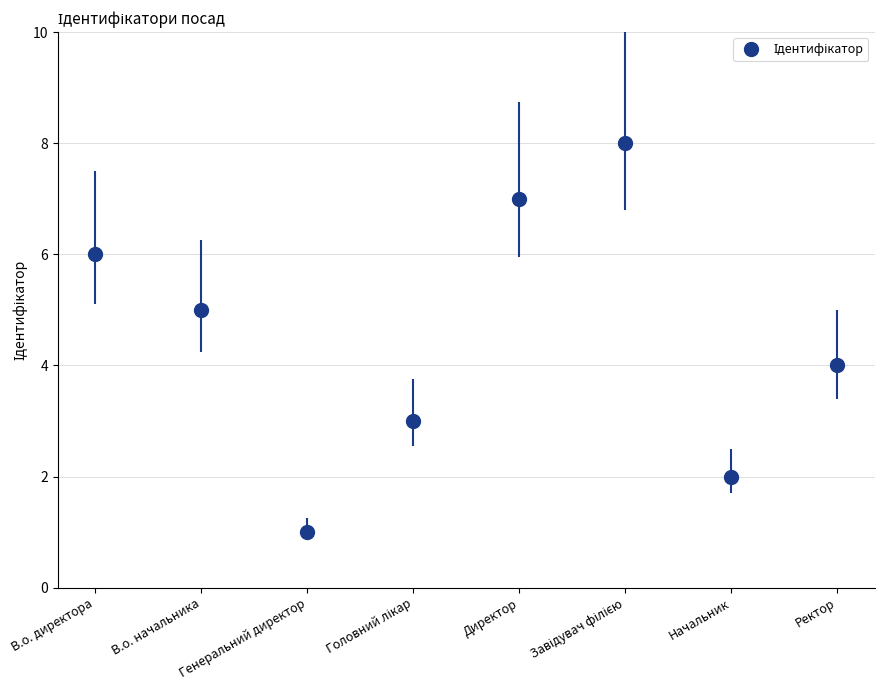

What value does the data have at Директор?

7